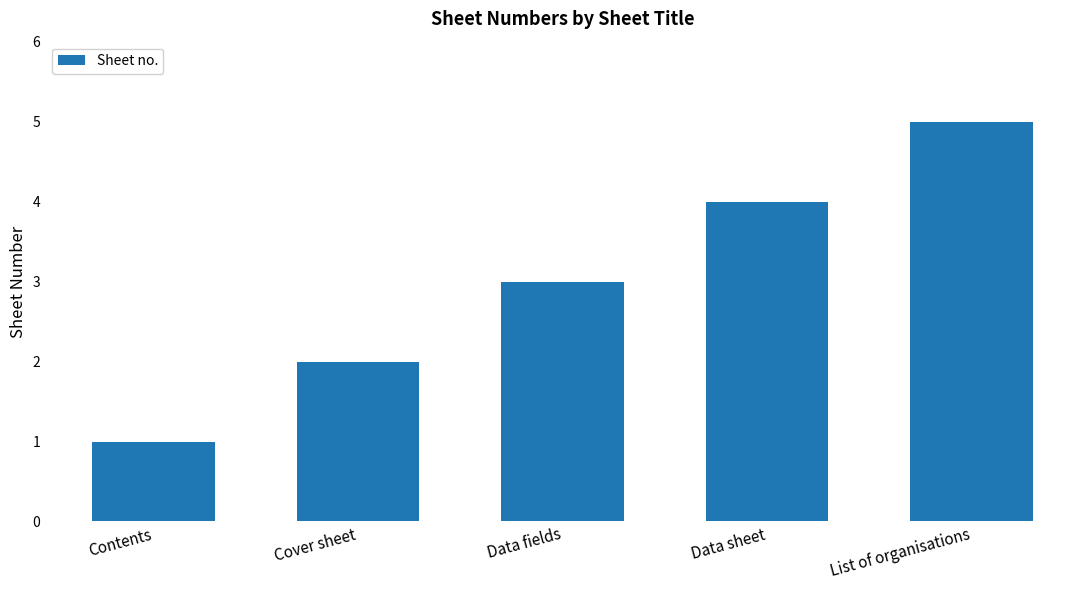

Reading left to right, extract all data points from this chart.

Contents=1	Cover sheet=2	Data fields=3	Data sheet=4	List of organisations=5